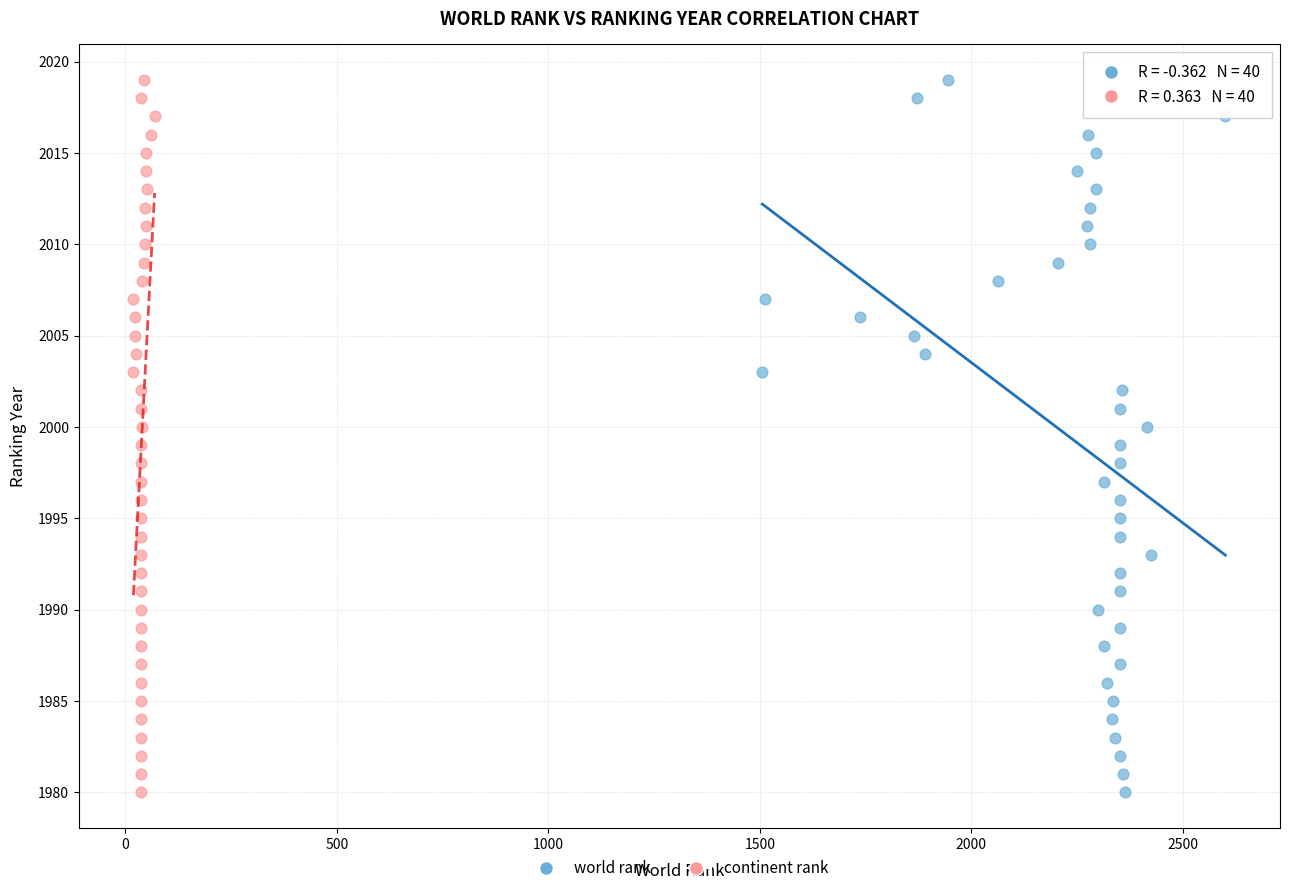

What are all the series names shown in the legend?

world rank, continent rank